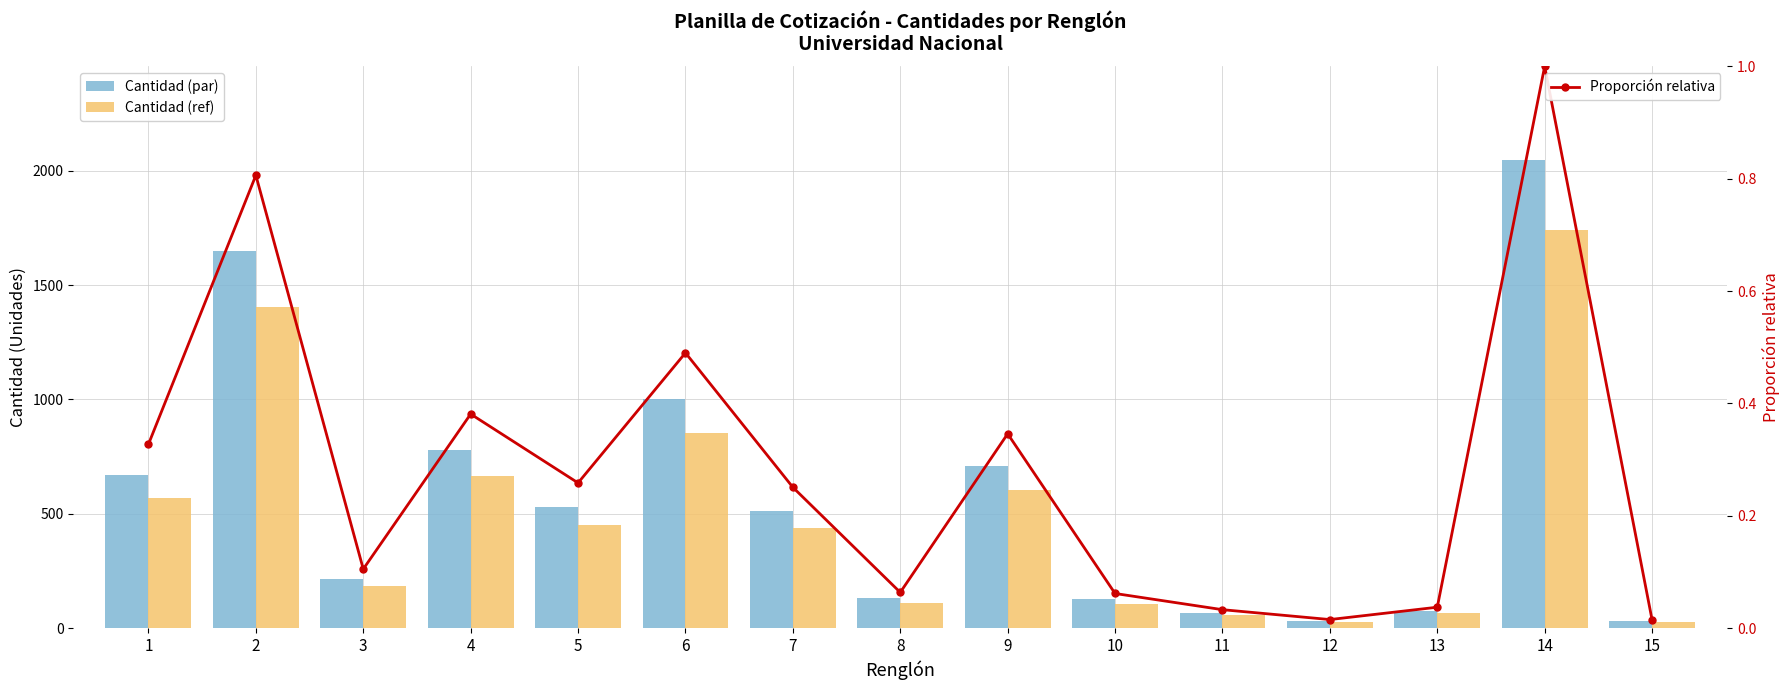

What value does the Proporción relativa series have at 10?

0.1